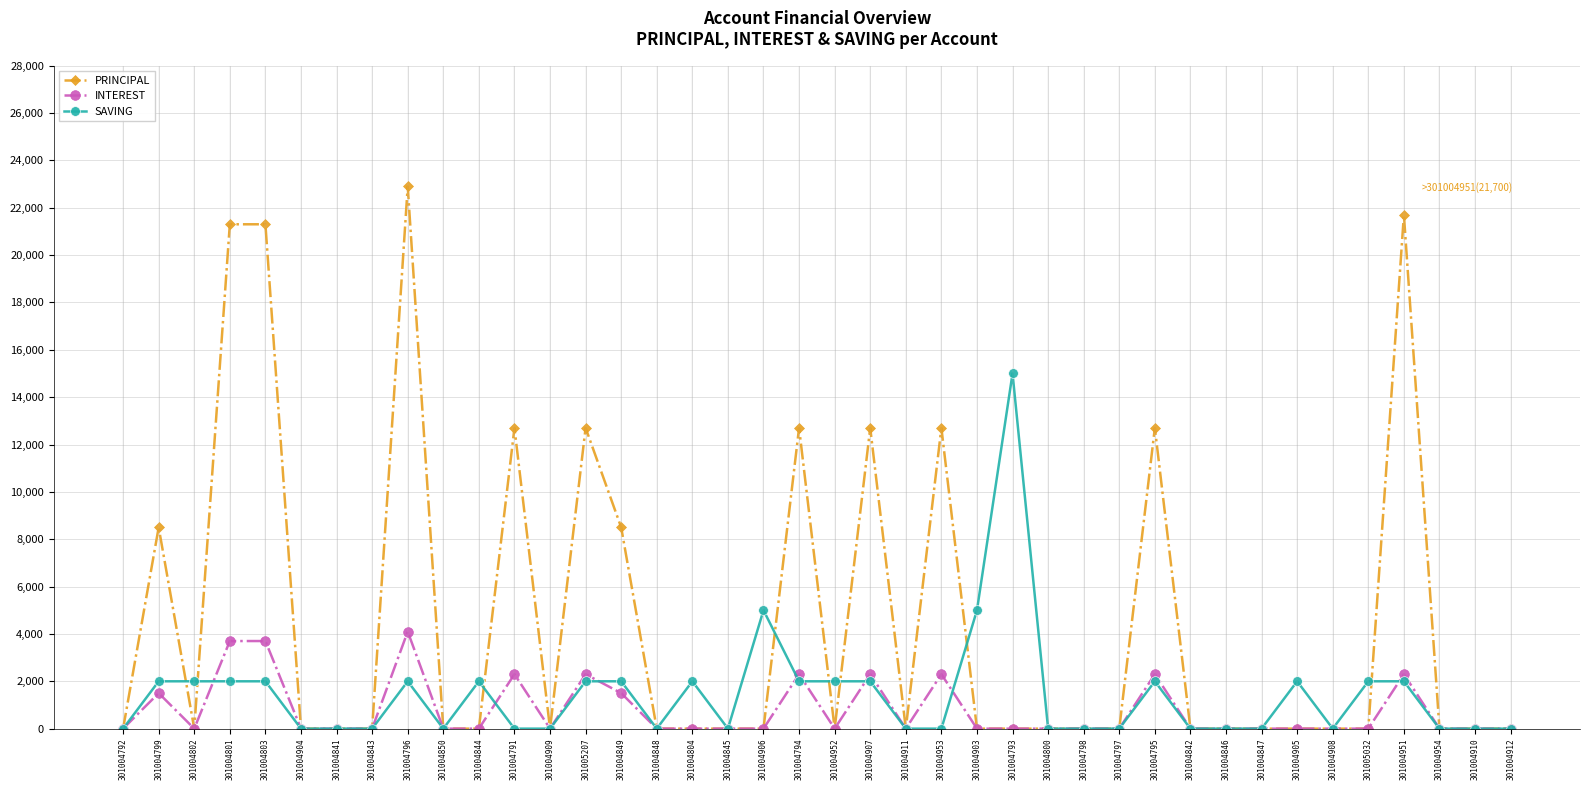

What is the sum of the INTEREST values at 301004803 and 301004844?

3700